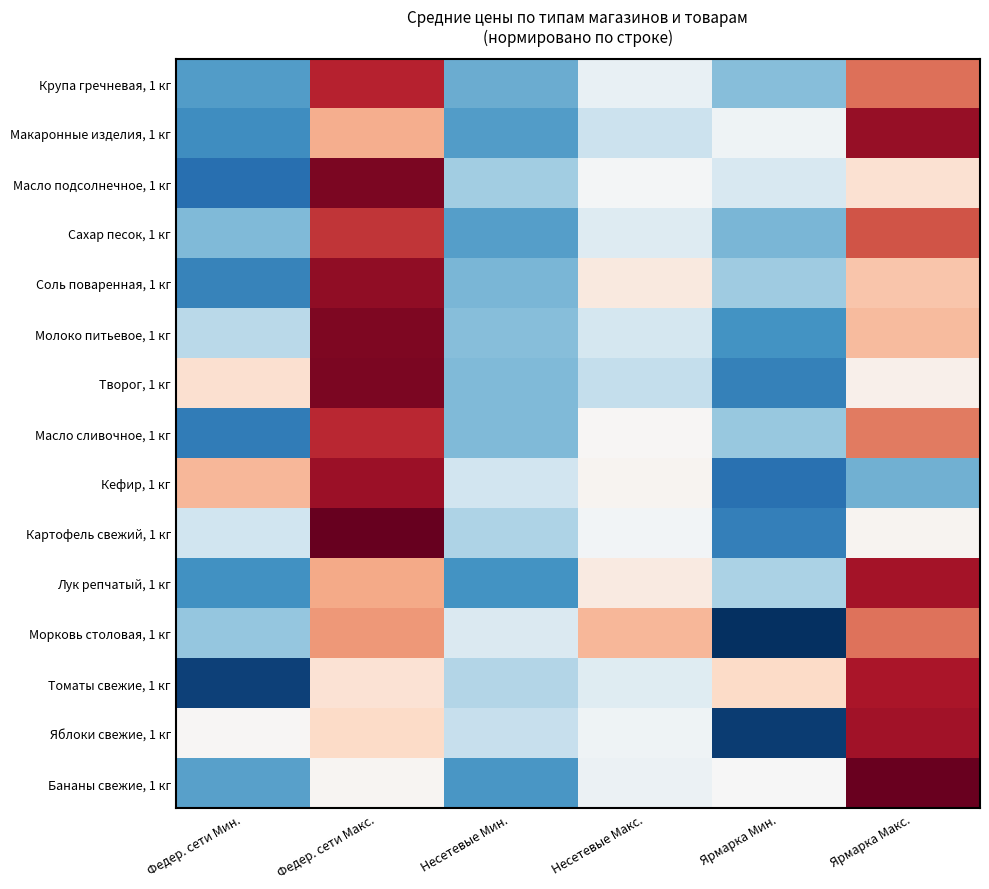

At which category is the sum across all series the highest?

Федер. сети Макс.